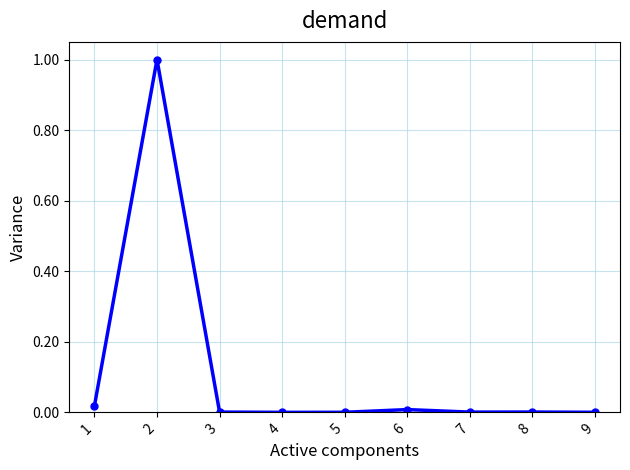

Is it true that the value at 3 is 0.0?

True